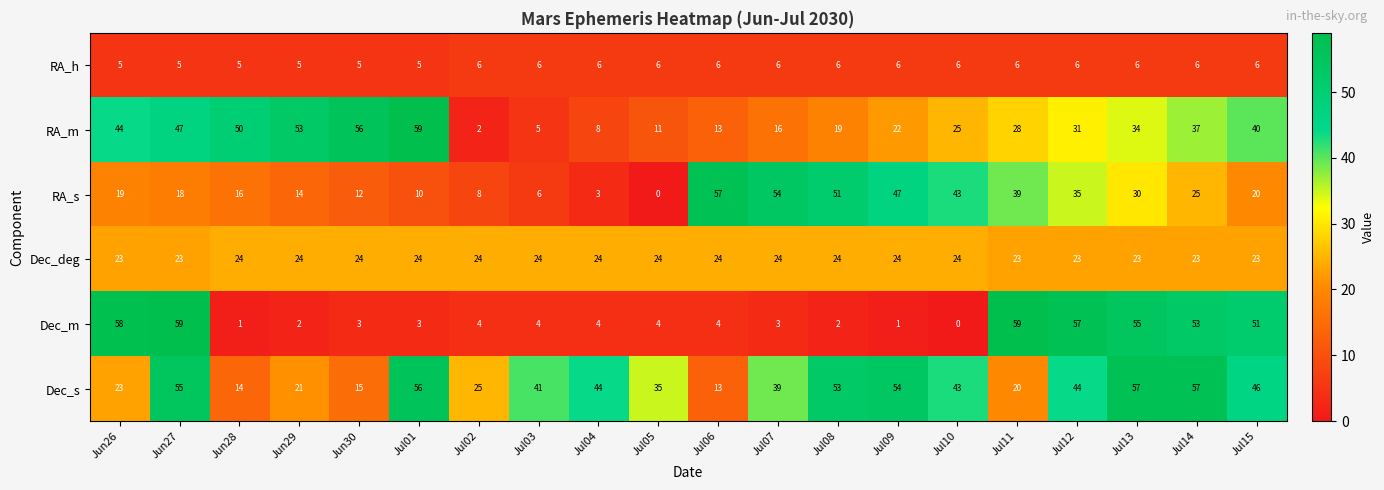

How many RA_h values are between 5 and 6?

20